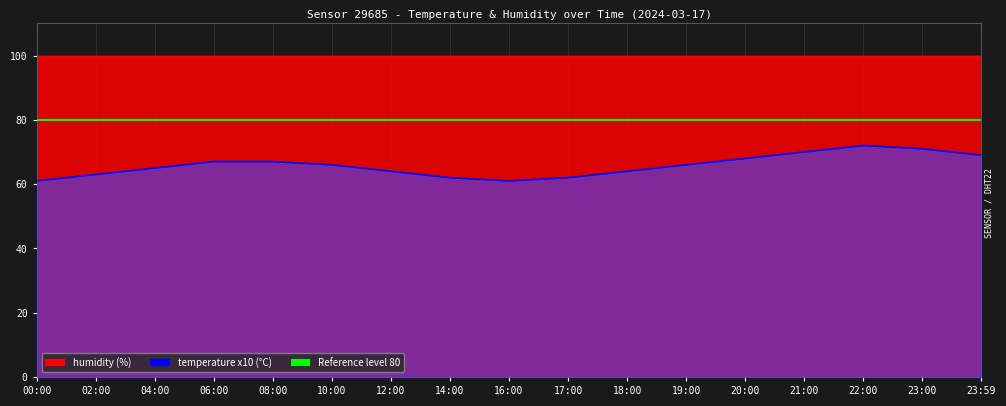

Is it true that the value at 23:00 is 30?

False